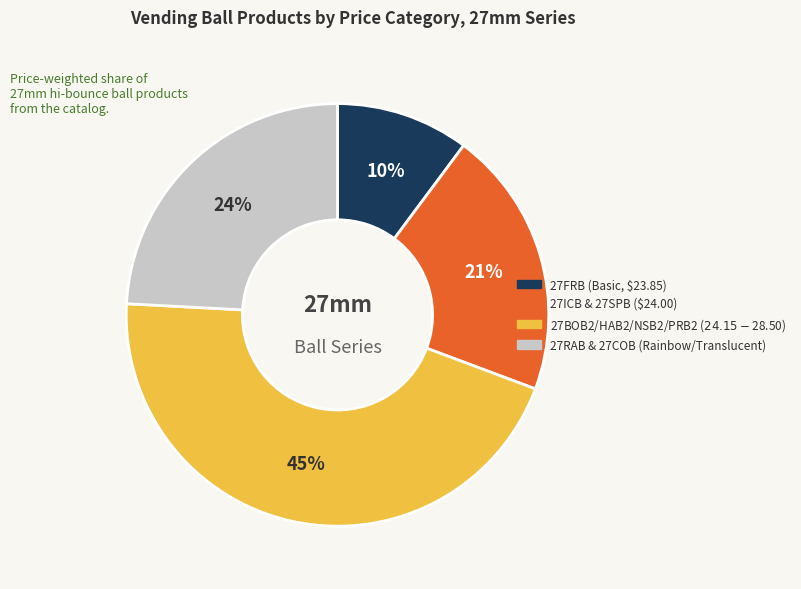

To the nearest percent, what is the difference between the largest and smallest slice percentages?

35%